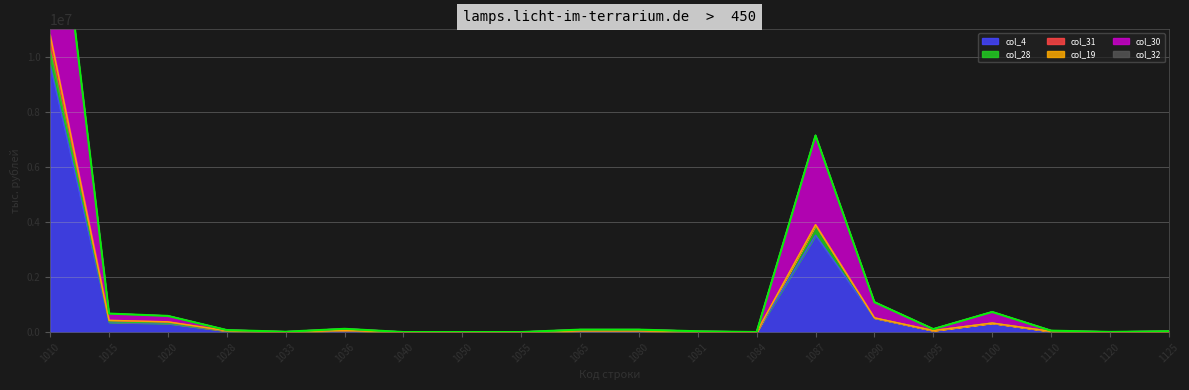

Rank the categories by value from highest to lowest.

1010, 1087, 1090, 1100, 1015, 1020, 1036, 1095, 1065, 1080, 1028, 1110, 1125, 1081, 1033, 1120, 1084, 1040, 1050, 1055